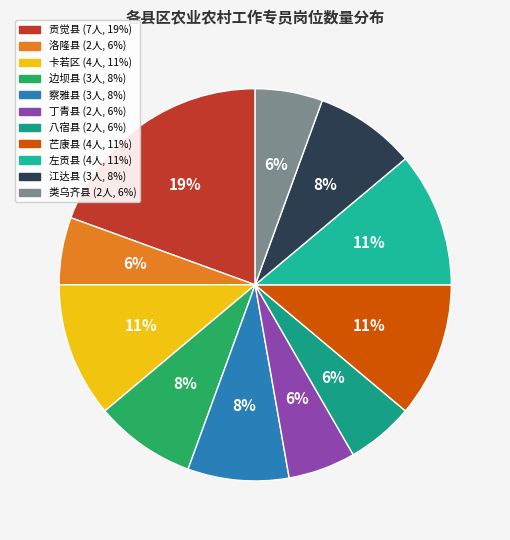

Which slice is the largest?

贡觉县